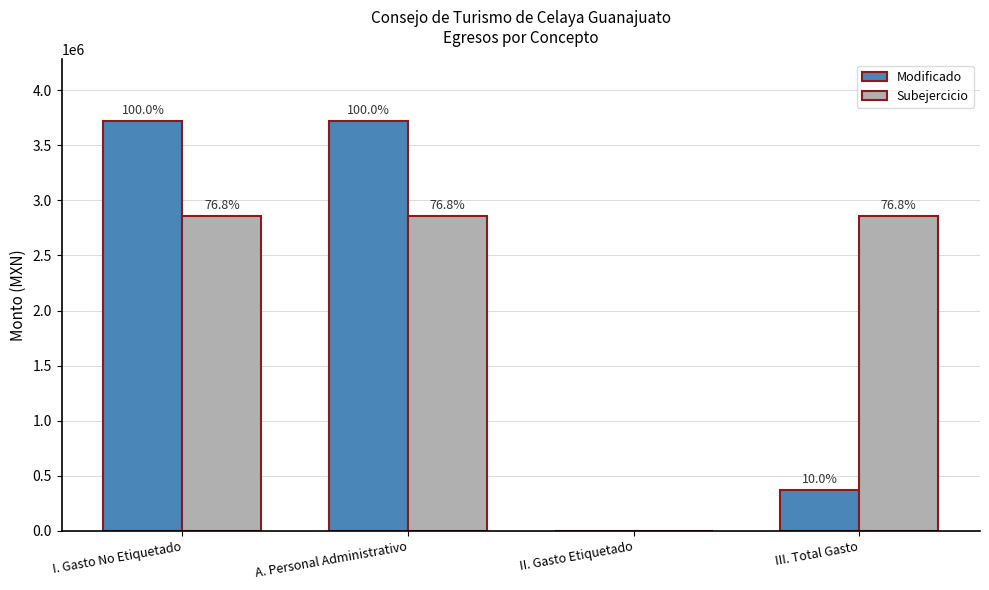

What is the highest value of the Subejercicio series?

2858685.2